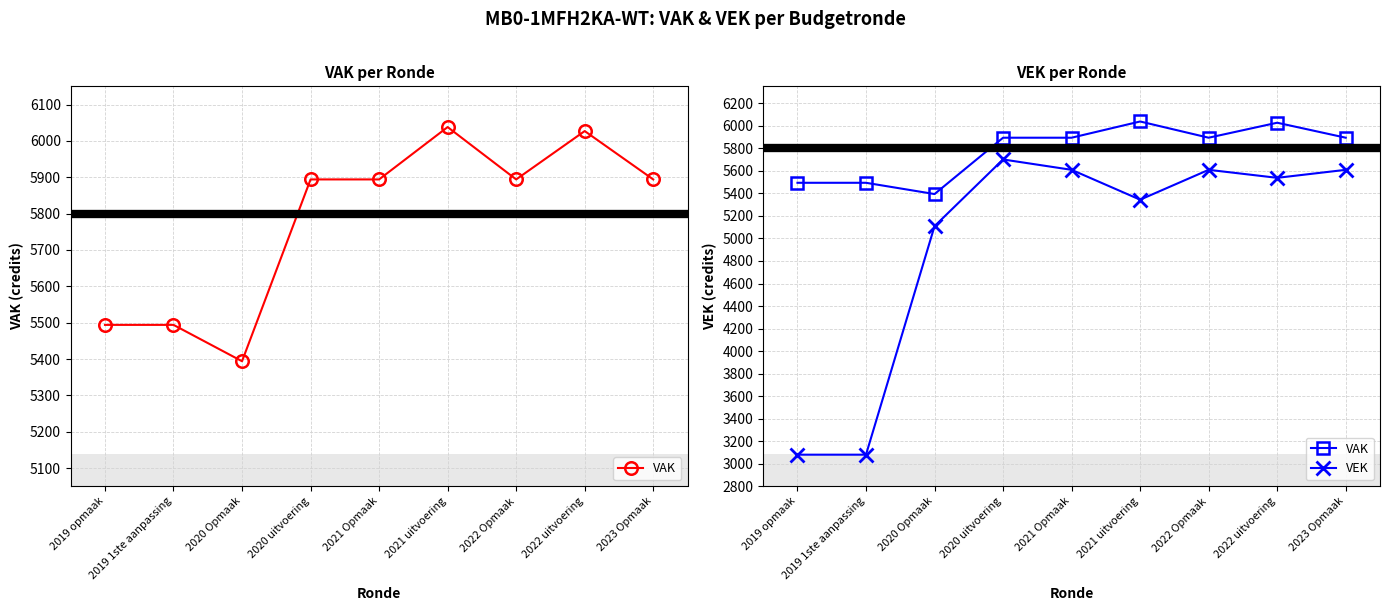

What are all the series names shown in the legend?

VAK, VEK